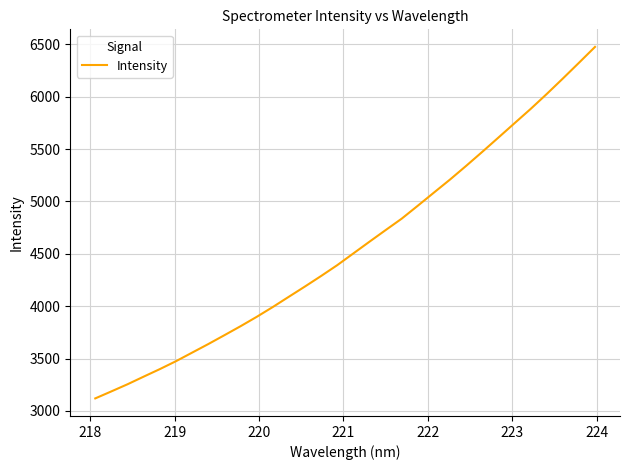

What is the smallest value displayed?

3119.9